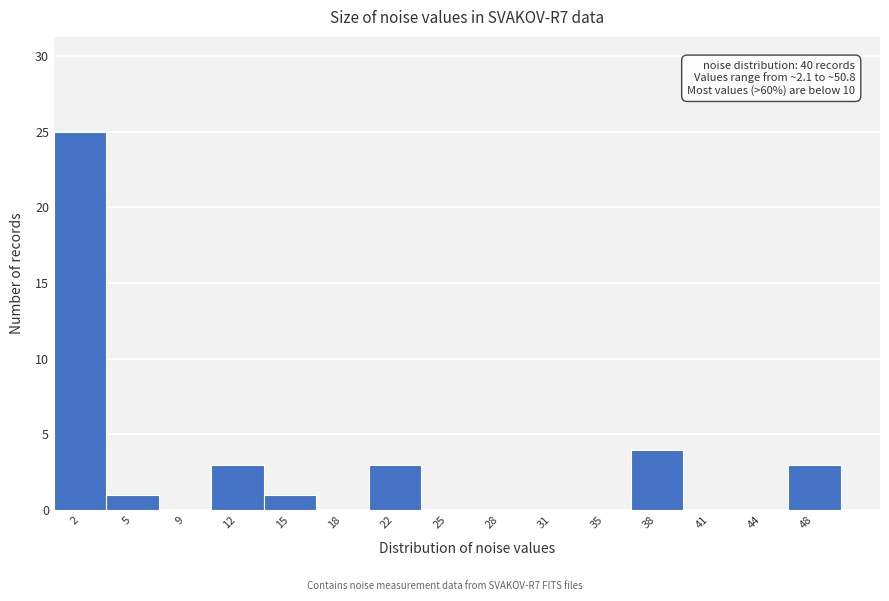

Reading left to right, what are all the values shown in this chart?

2=25	5=1	9=0	12=3	15=1	18=0	22=3	25=0	28=0	31=0	35=0	38=4	41=0	44=0	48=3